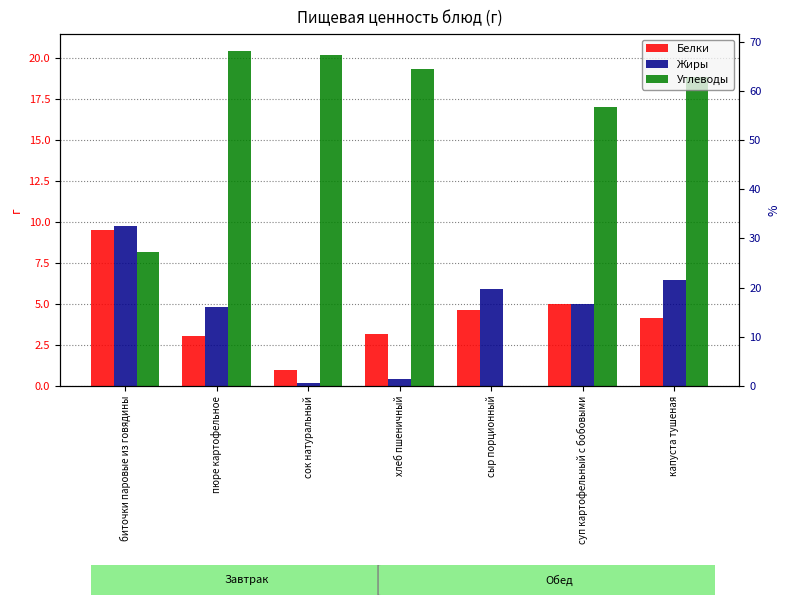

How many bars are there in each group?

3